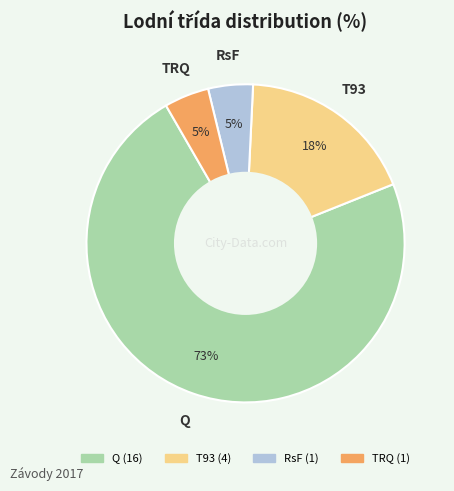

Between TRQ and T93, which is larger?

T93